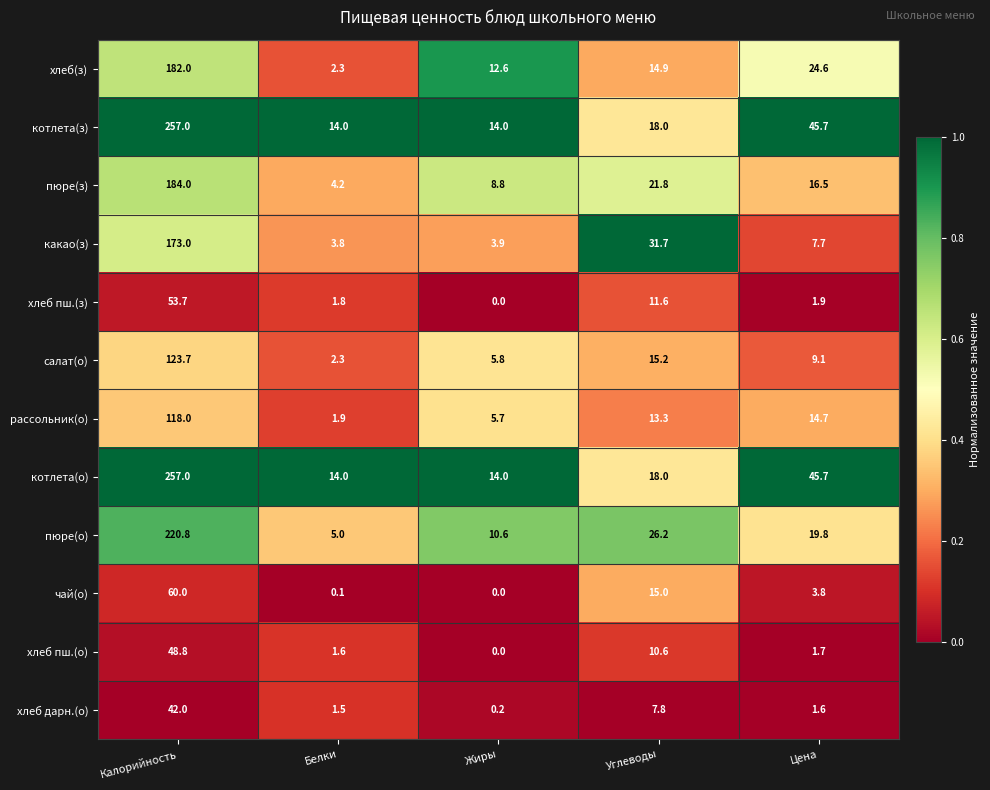

What is the approximate value of рассольник(о) at Углеводы?

13.3